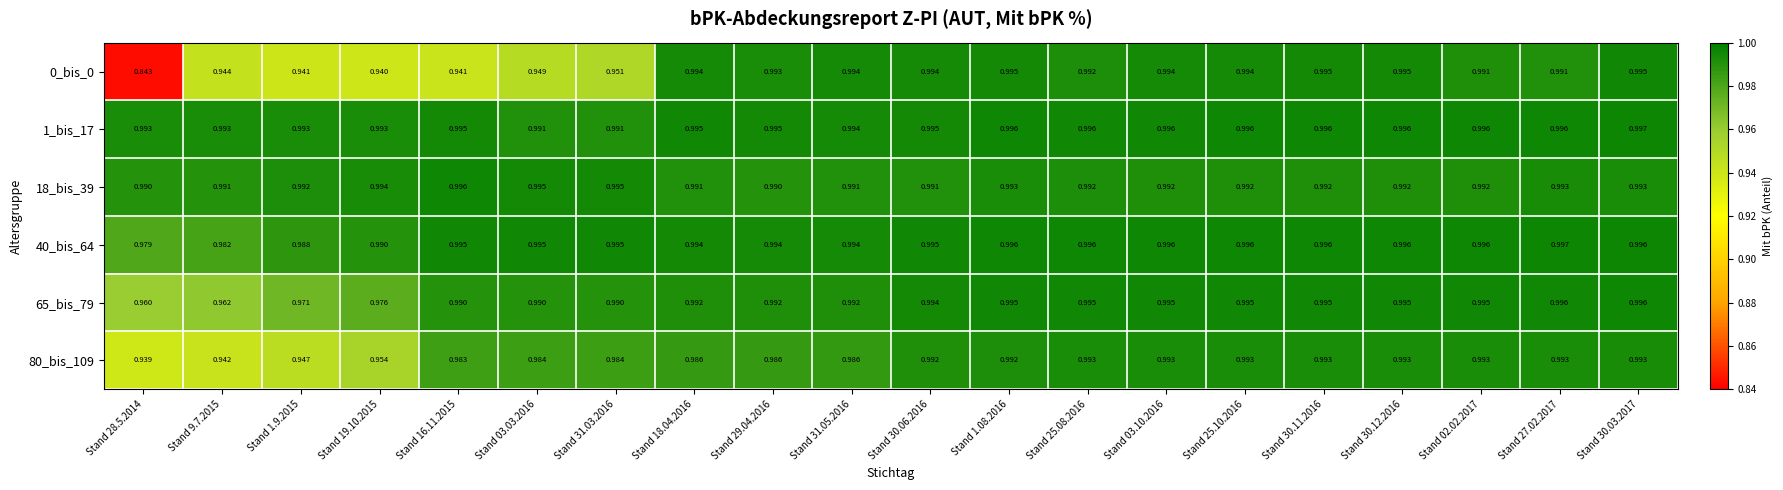

Is the value of 0_bis_0 at Stand 31.03.2016 greater than the value of 65_bis_79 at Stand 1.08.2016?

No